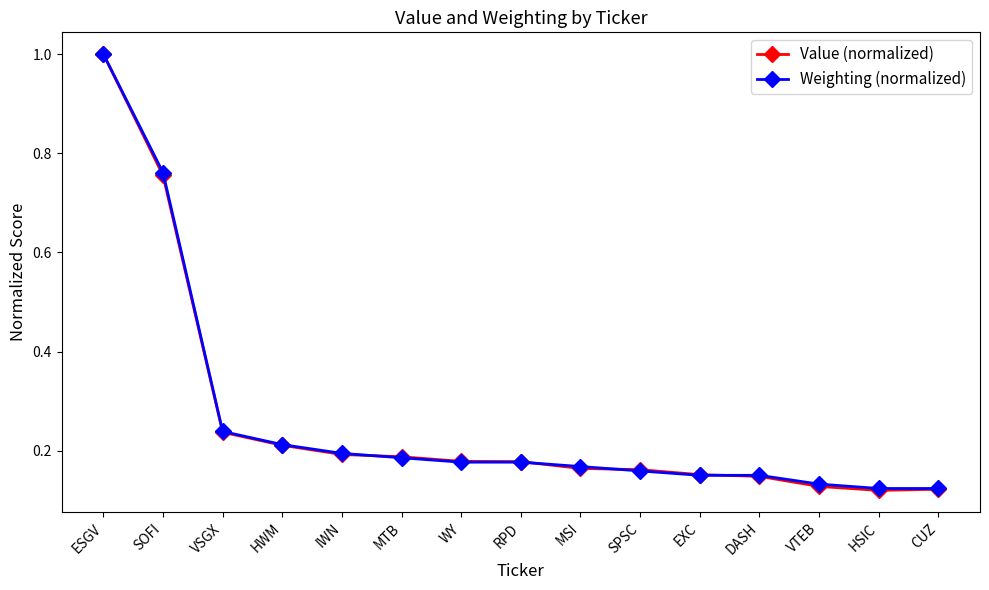

What is the label of the 5th point from the right?

EXC